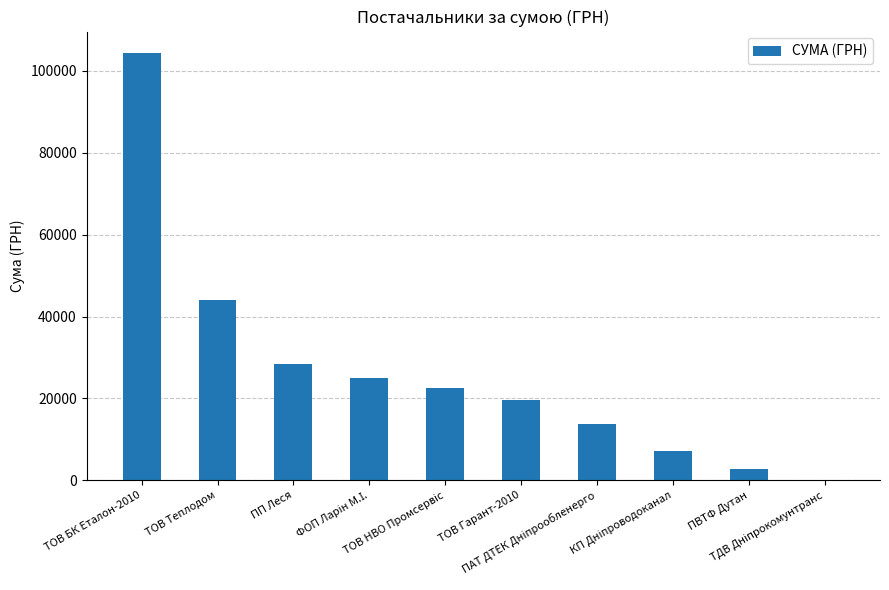

What is the sum of all values?

267639.3